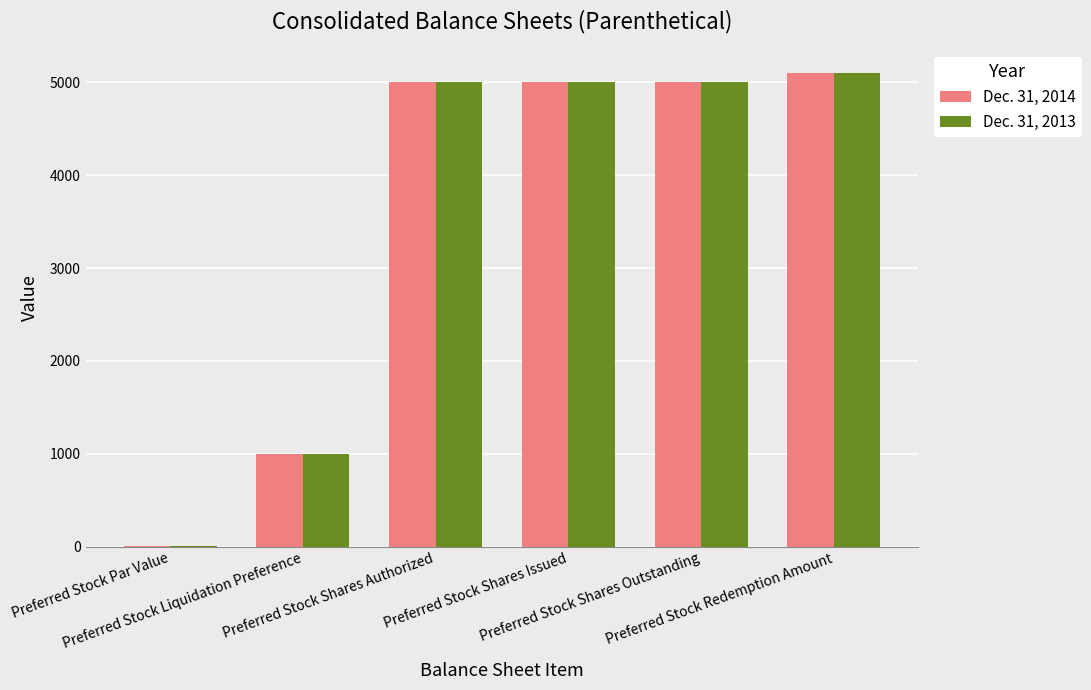

What is the maximum value shown in the chart?

5100